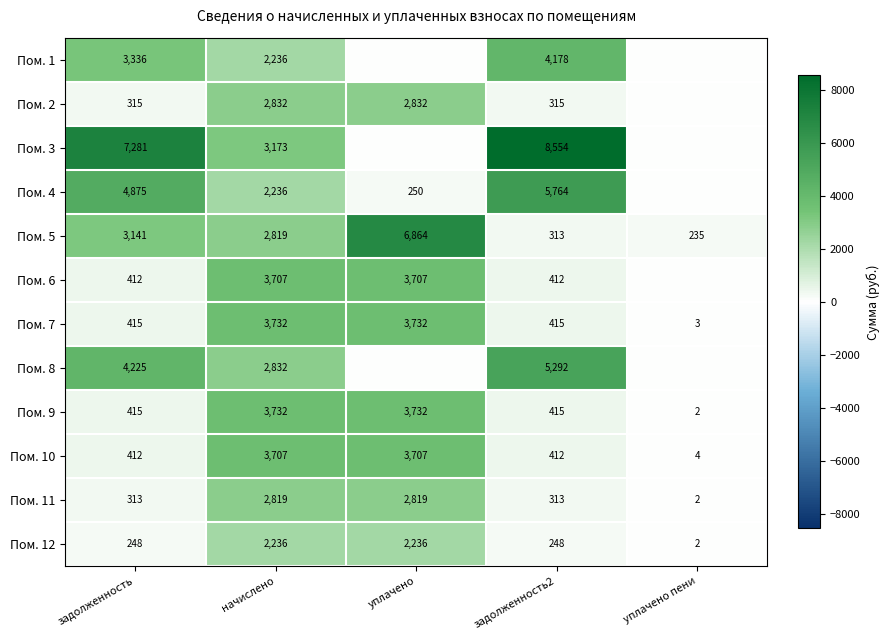

At how many categories does at least one series exceed 806?

4